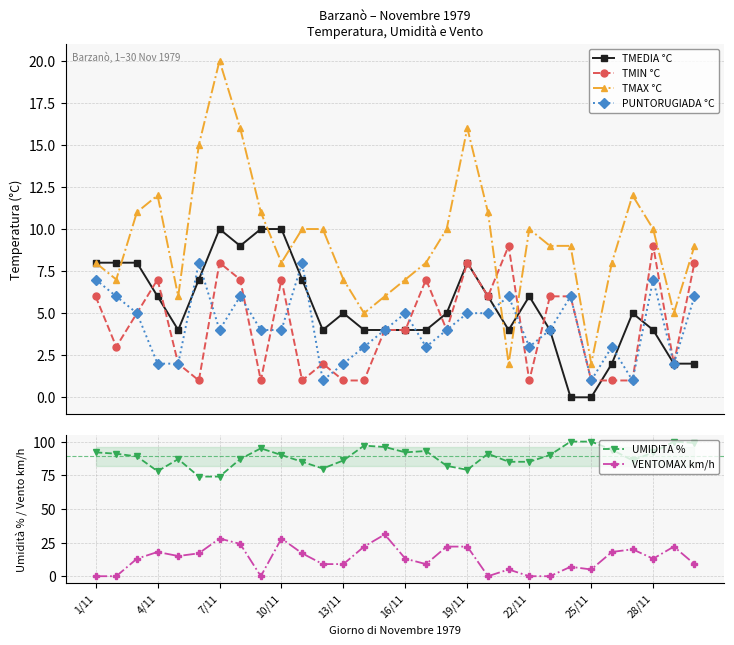

Is it true that TMIN °C equals 6 at 23?

True